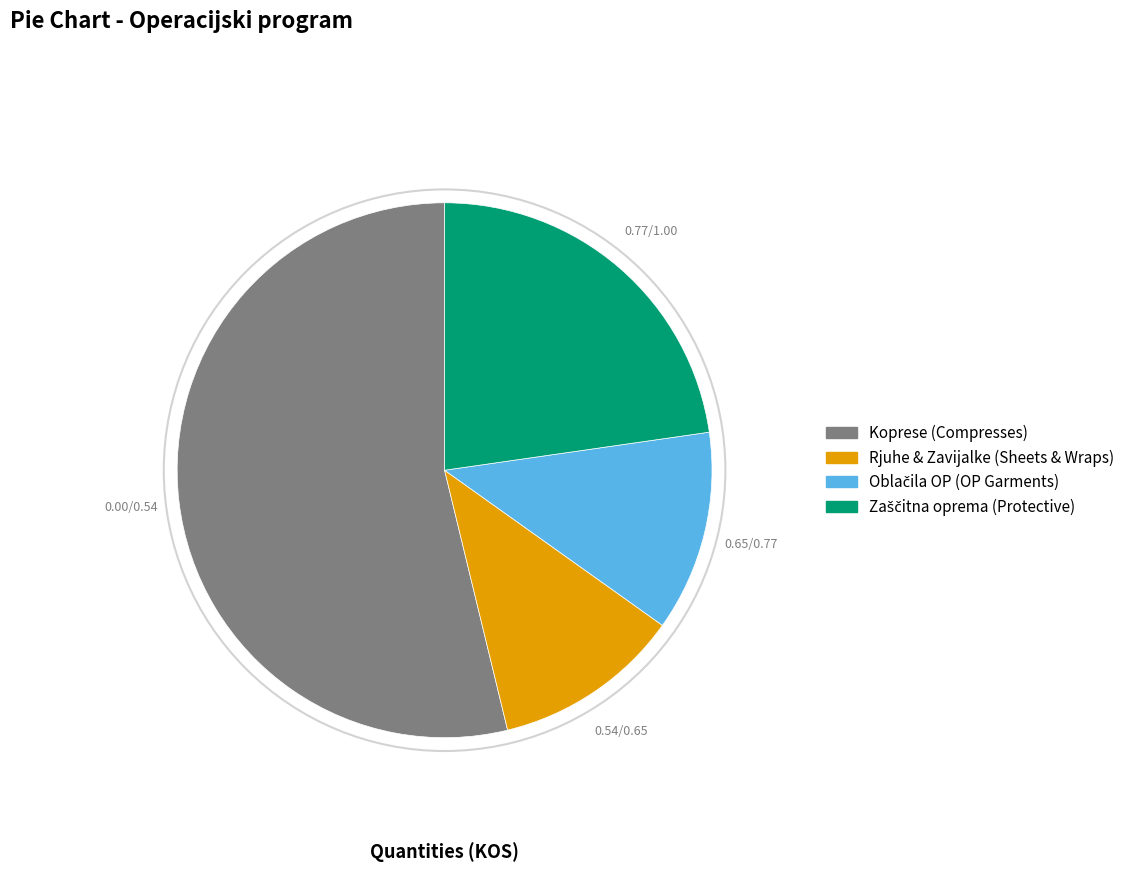

What is the largest slice in the pie chart?

Koprese (Compresses)